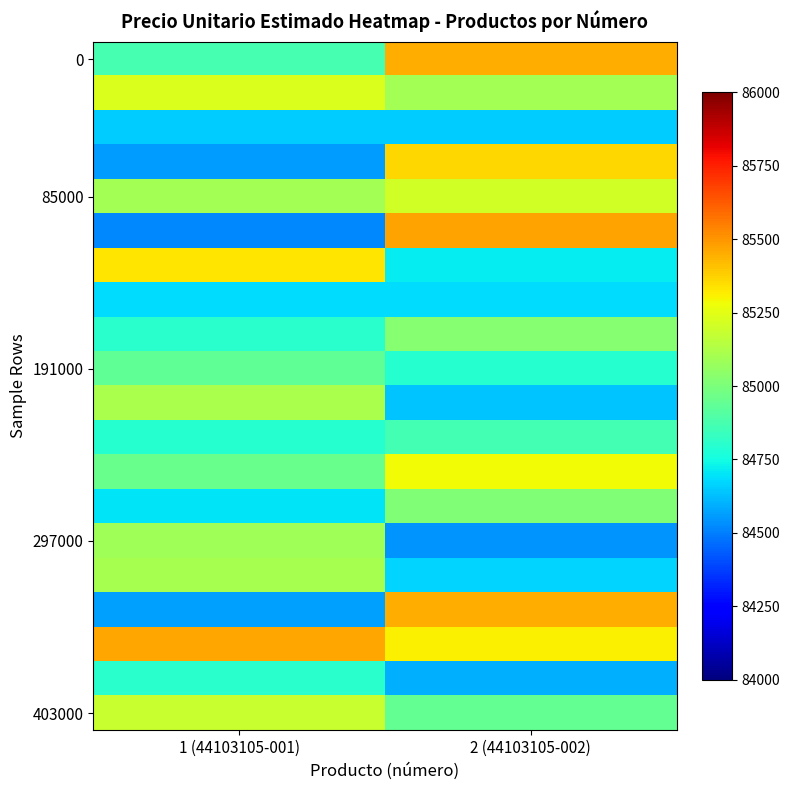

Which has a higher value, 1 (44103105-001) or 2 (44103105-002)?

2 (44103105-002)